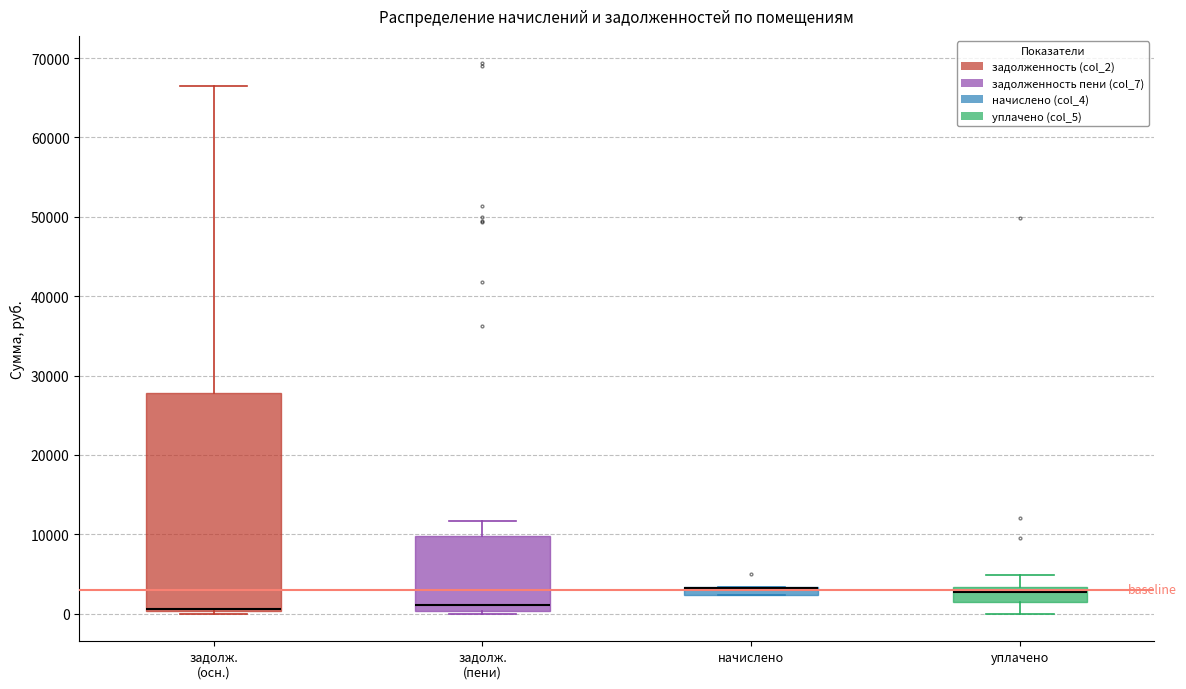

Where is the upper edge of the box for начислено on the y-axis? The values are not printed on the chart, so give them approximately, as read against the axis.

3000